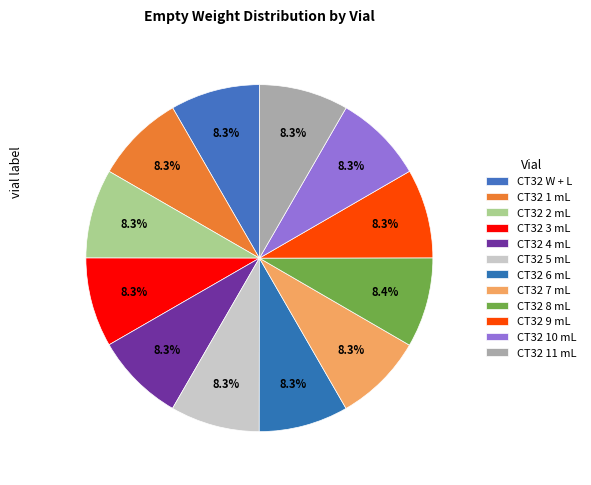

How many segments does this pie chart have?

12